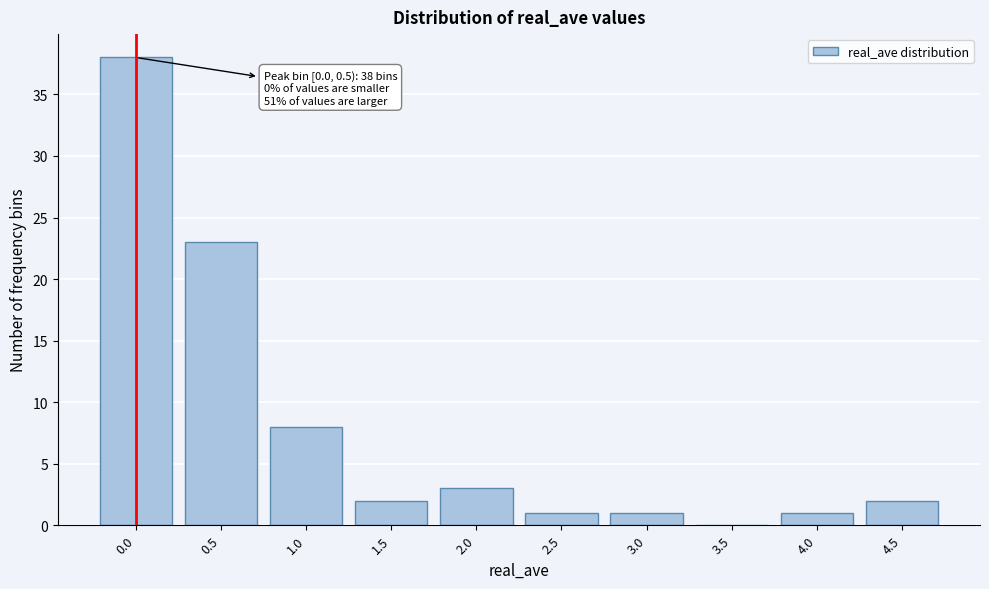

Reading left to right, what are all the values shown in this chart?

0.0=38	0.5=23	1.0=8	1.5=2	2.0=3	2.5=1	3.0=1	3.5=0	4.0=1	4.5=2